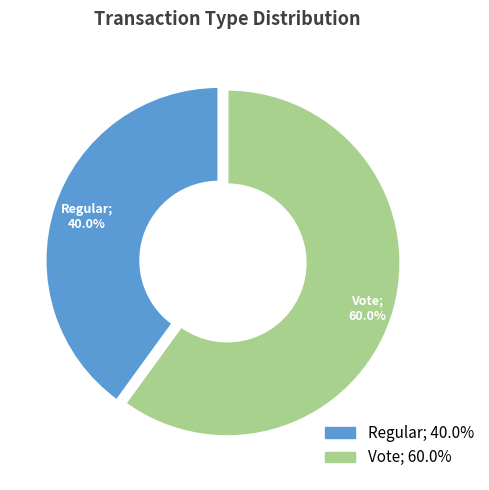

True or false: Regular accounts for 47% of the total.

False